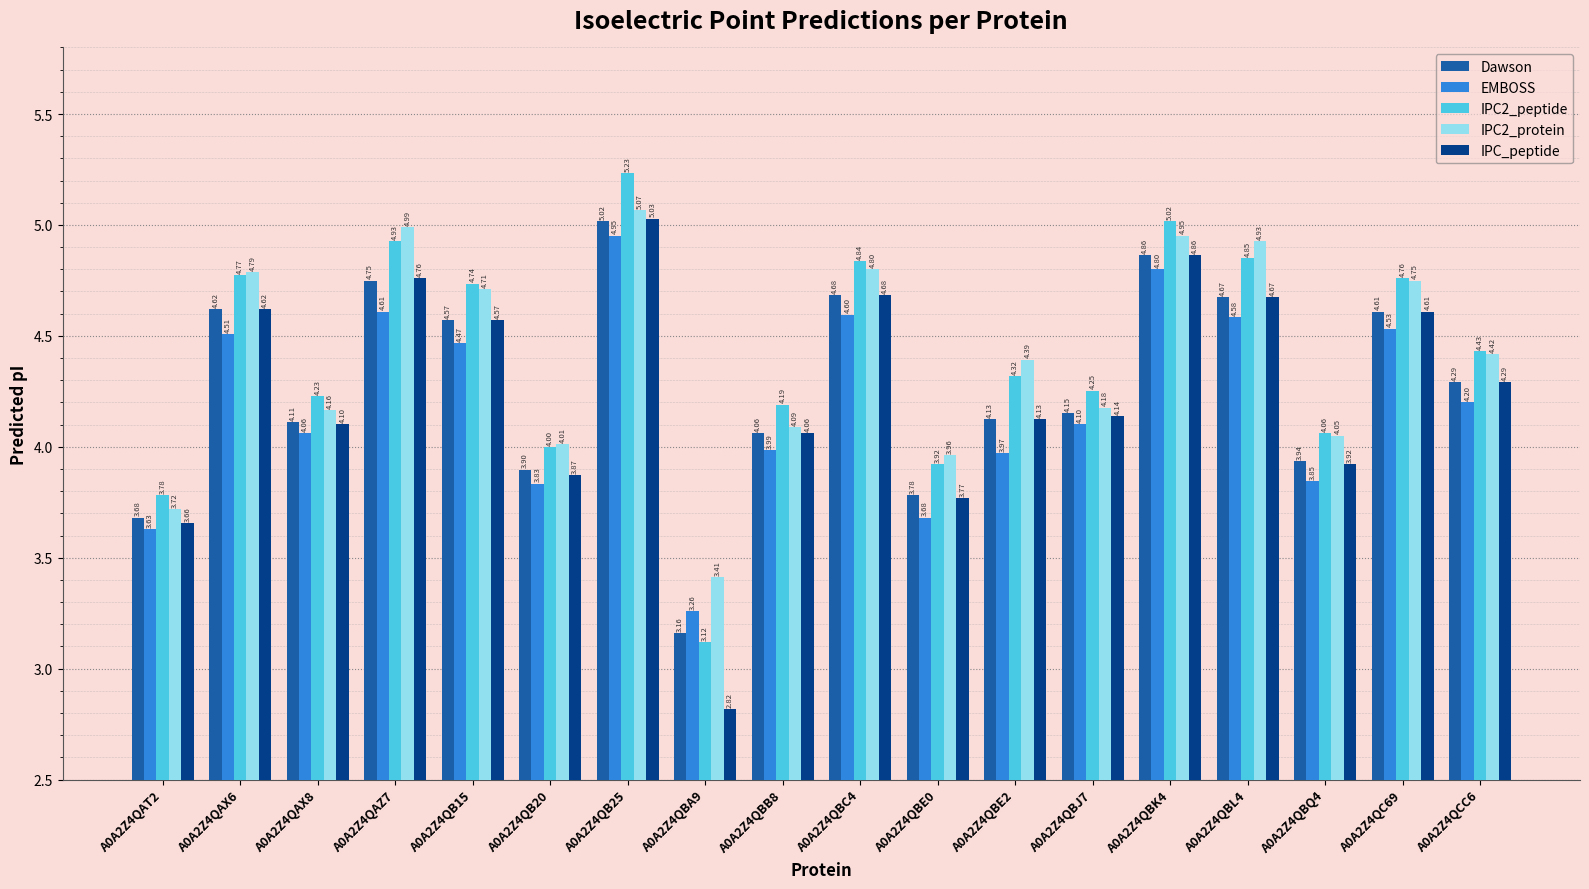

The value of IPC_peptide at A0A2Z4QBJ7 is 4.1. True or false?

True